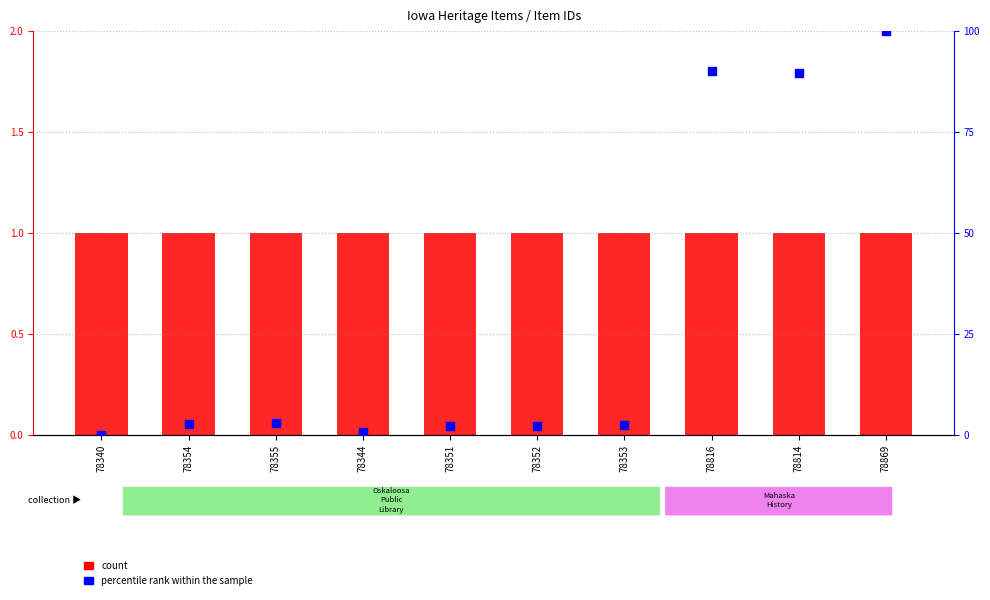

Which series contains the lowest Y value?

percentile rank within the sample